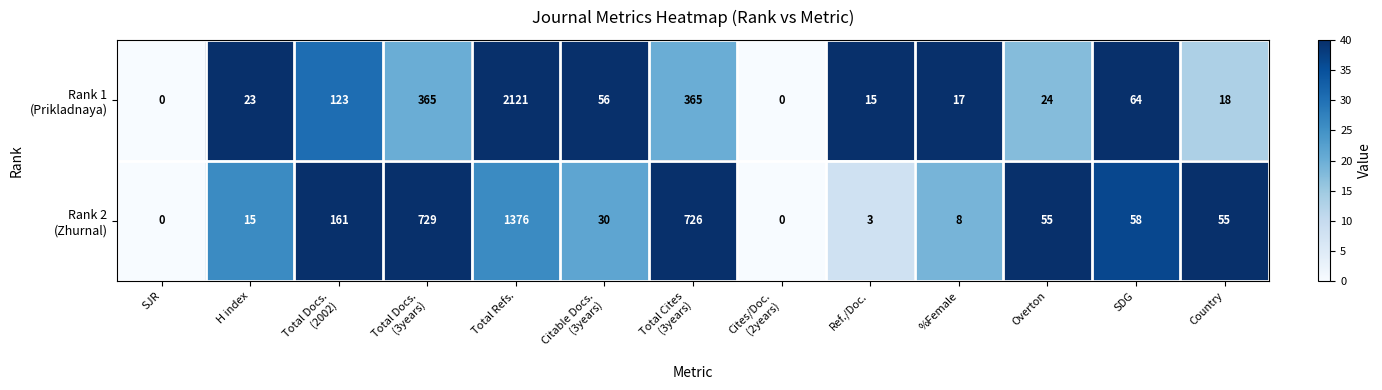

At how many categories does at least one series exceed 619?

3